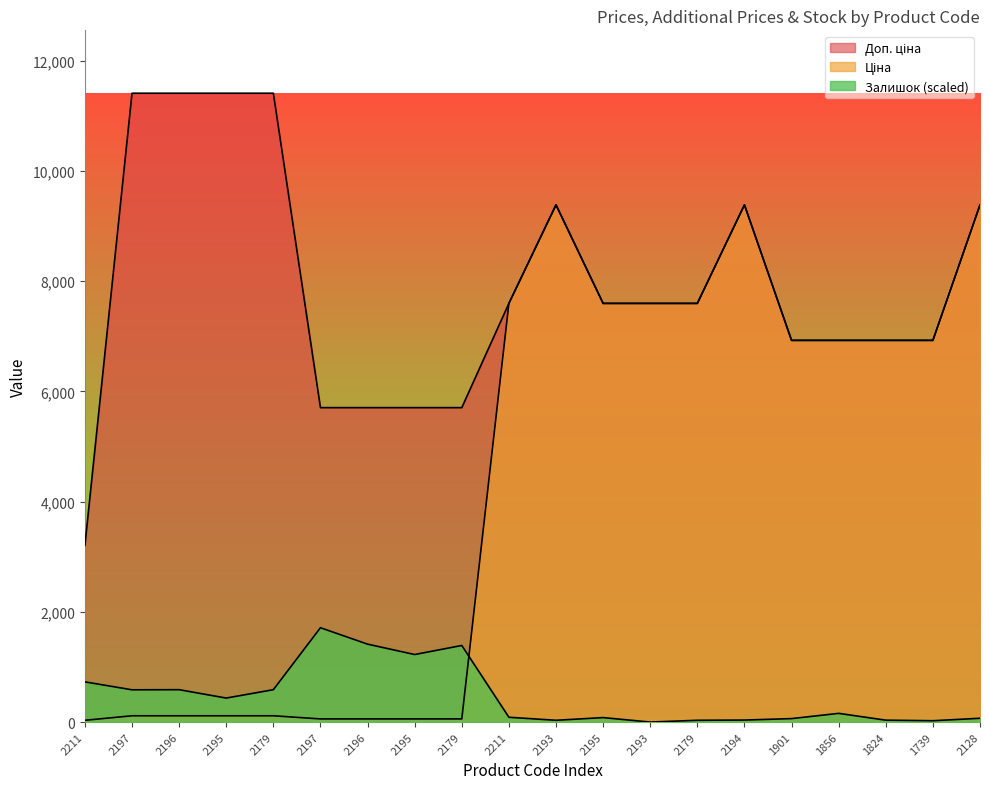

Reading left to right, what are all the values shown in this chart?

Ціна: 32.0	114.1	114.1	114.1	114.1	57.0	57.0	57.0	57.0	7596.5	9384.0	7596.5	7596.5	7596.5	9384.0	6925.7	6925.7	6925.7	6925.7	9384.0
Доп. ціна: 3205.0	11410.0	11410.0	11410.0	11410.0	5705.0	5705.0	5705.0	5705.0	7596.5	9384.0	7596.5	7596.5	7596.5	9384.0	6925.7	6925.7	6925.7	6925.7	9384.0
Залишок: 729.2	585.4	587.4	435.5	587.4	1711.5	1413.8	1225.4	1389.5	87.1	32.4	81.0	0.0	32.4	36.5	62.8	158.0	34.4	24.3	68.9